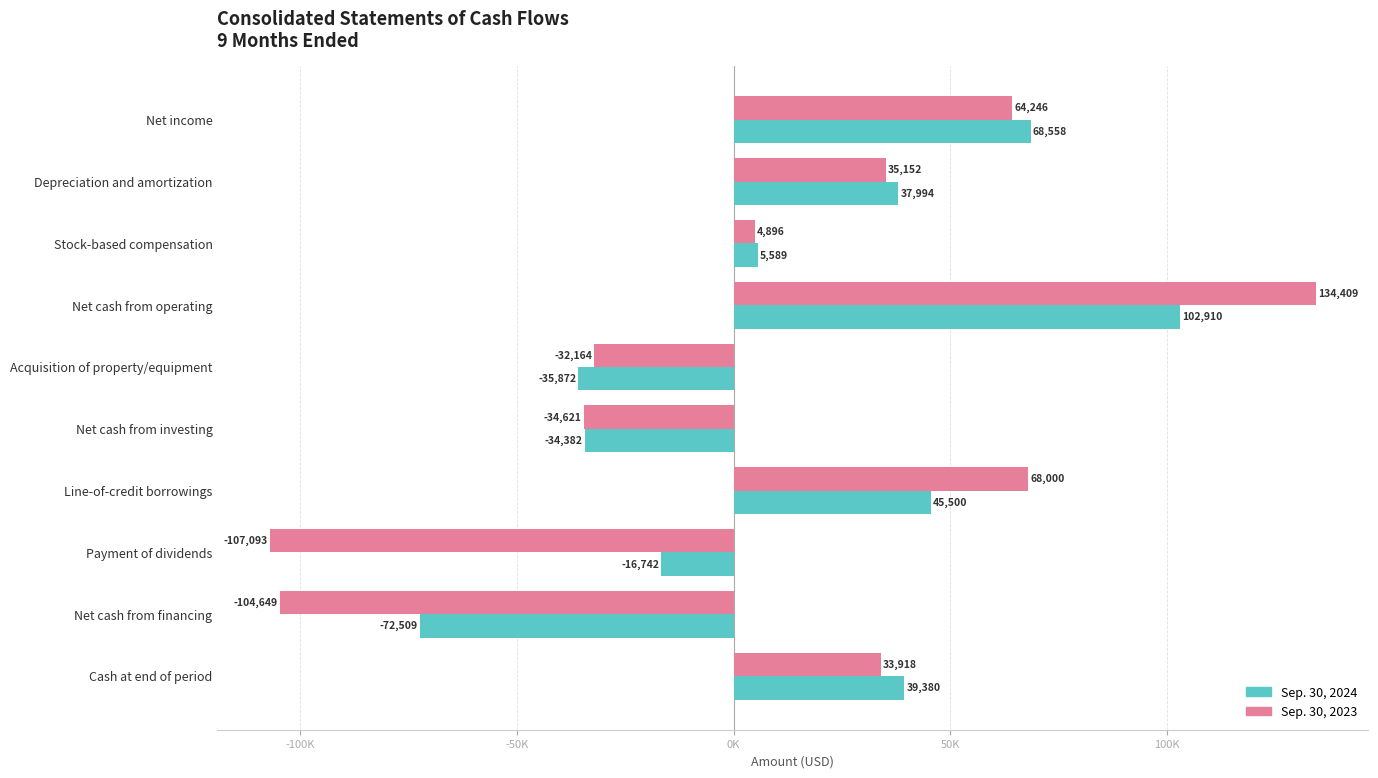

What are all the series names shown in the legend?

Sep. 30, 2024, Sep. 30, 2023